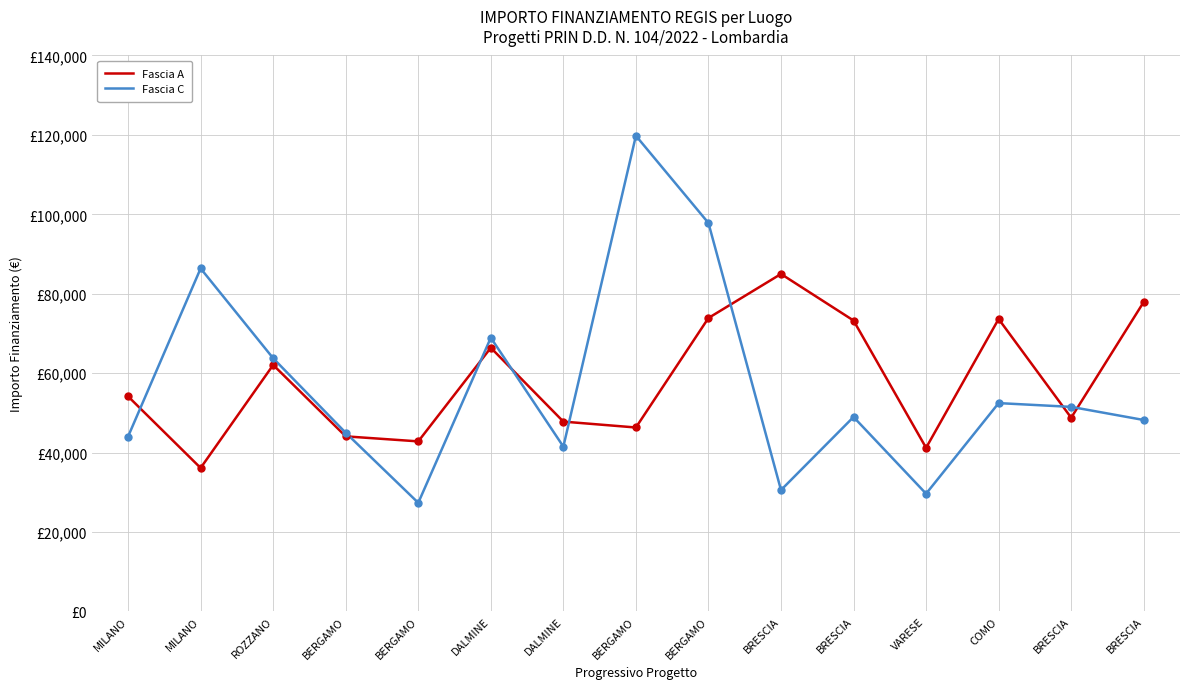

How many times do Fascia A and Fascia C cross each other?

8